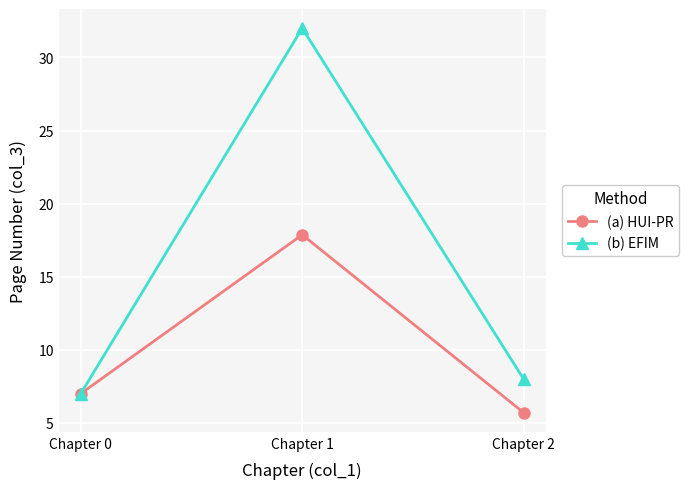

Which series changed the most between Chapter 0 and Chapter 1?

(b) EFIM